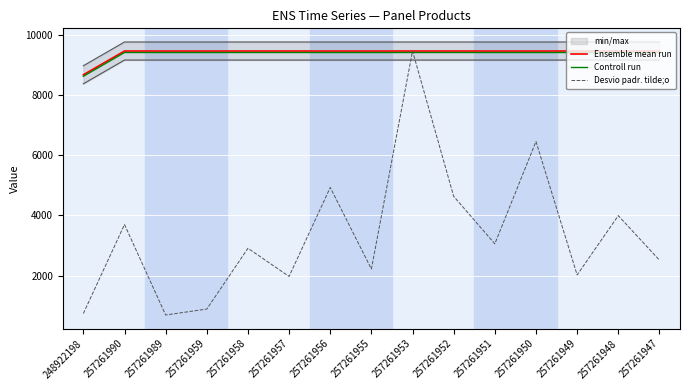

At which category is the sum across all series the highest?

257261953